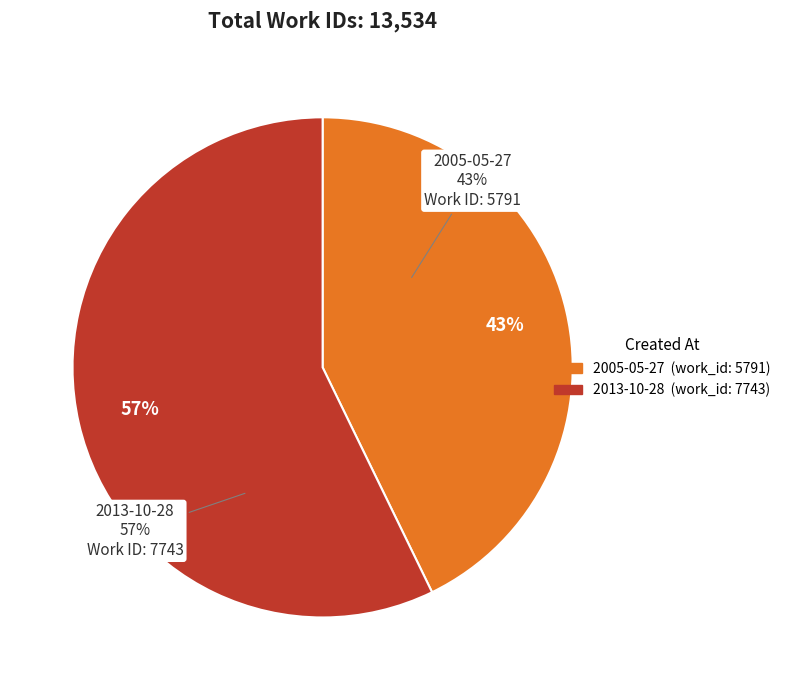

To the nearest percent, what is the difference between the 2005-05-27 and 2013-10-28 slice percentages?

14%